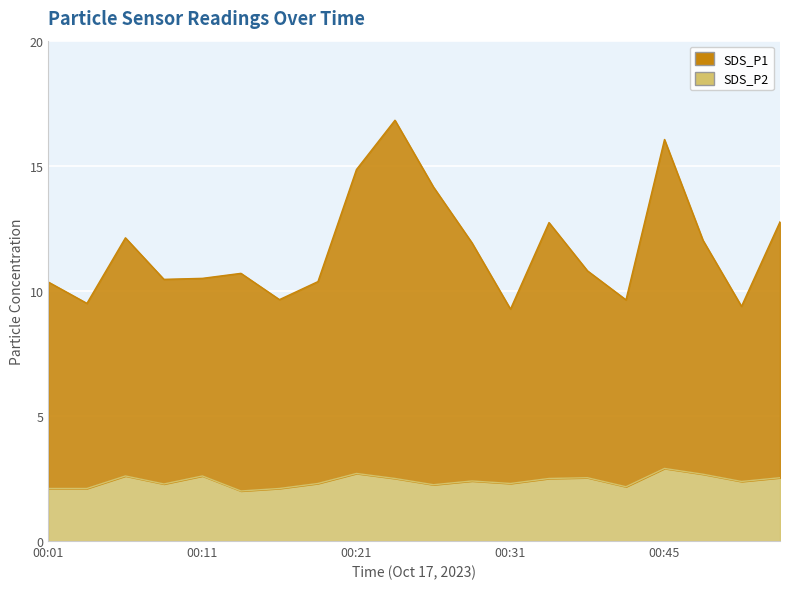

How many SDS_P2 values are between 2 and 3?

20